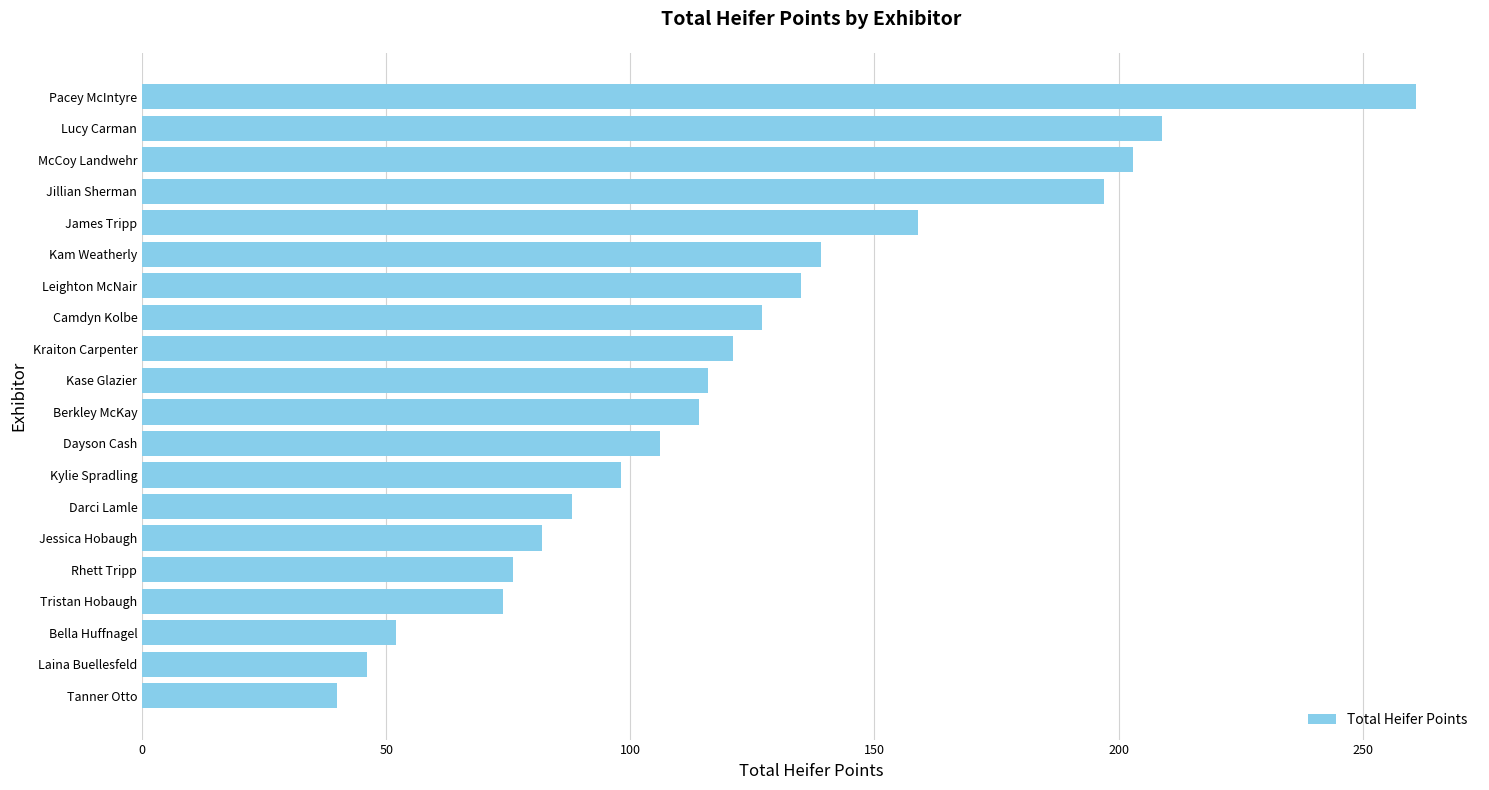

Are the bars grouped side by side (vs. stacked)?

No